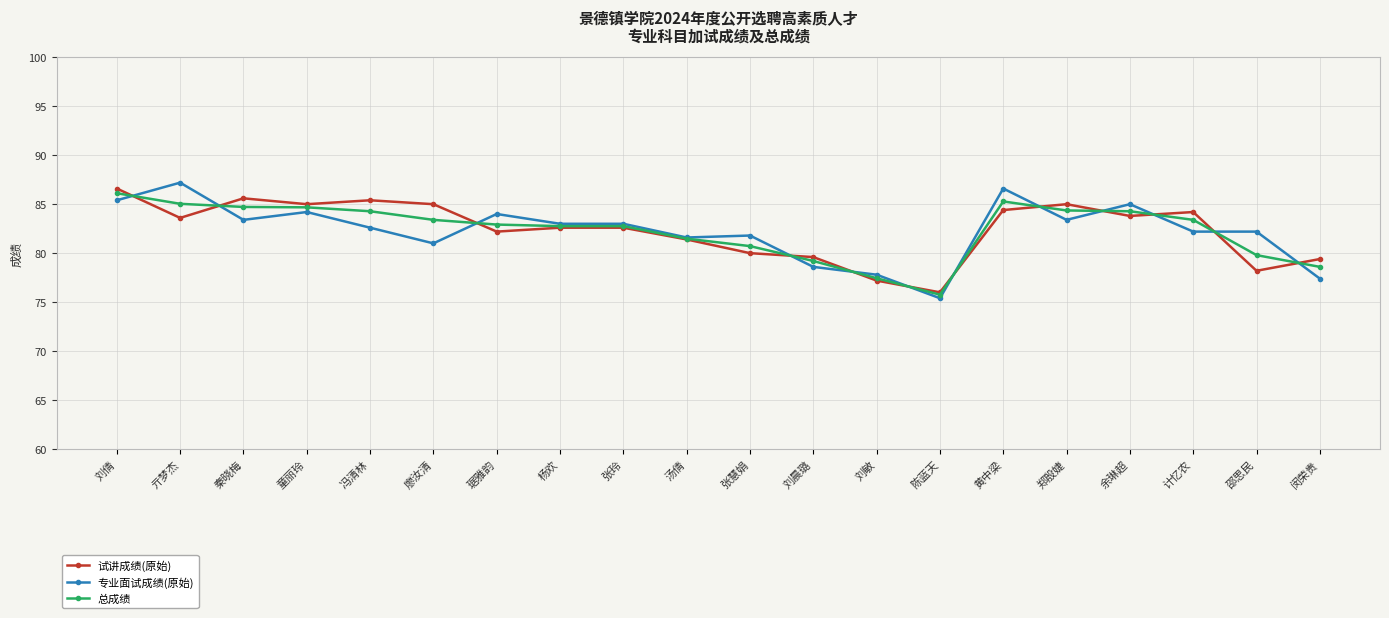

Is the value of 专业面试成绩(原始) at 汤倩 greater than the value of 试讲成绩(原始) at 童丽玲?

No